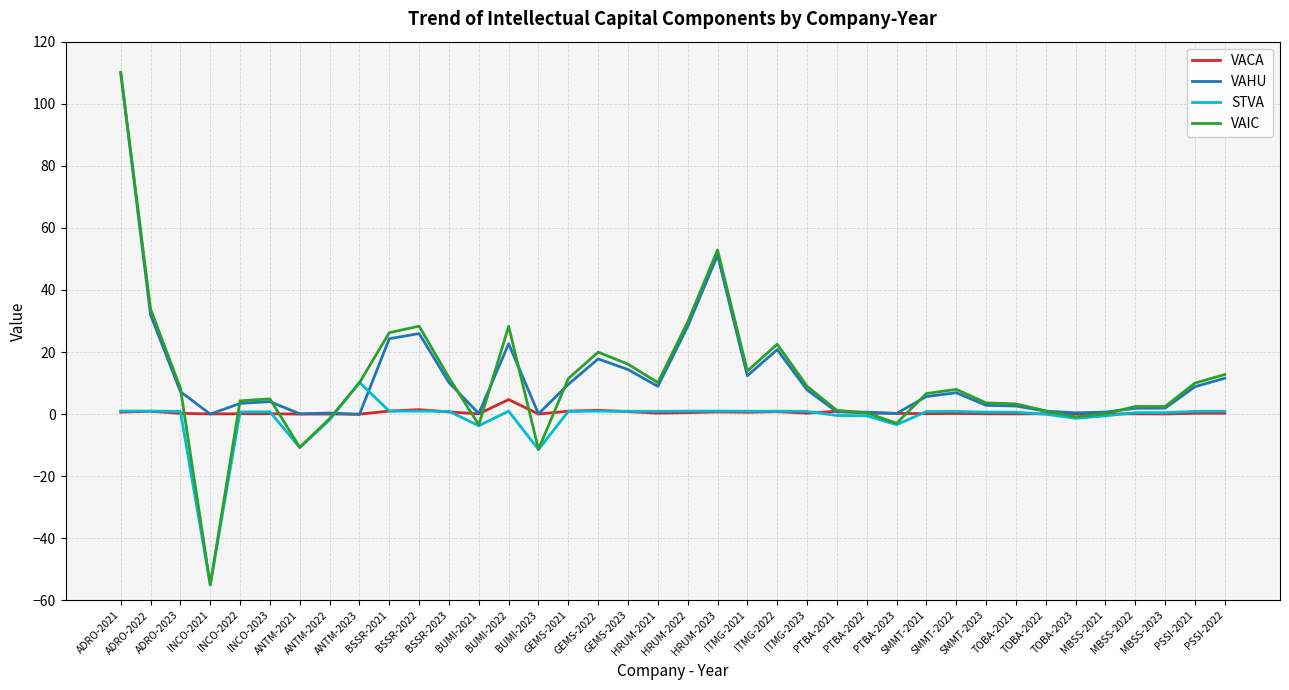

Which series has the largest range (max minus min)?

VAIC